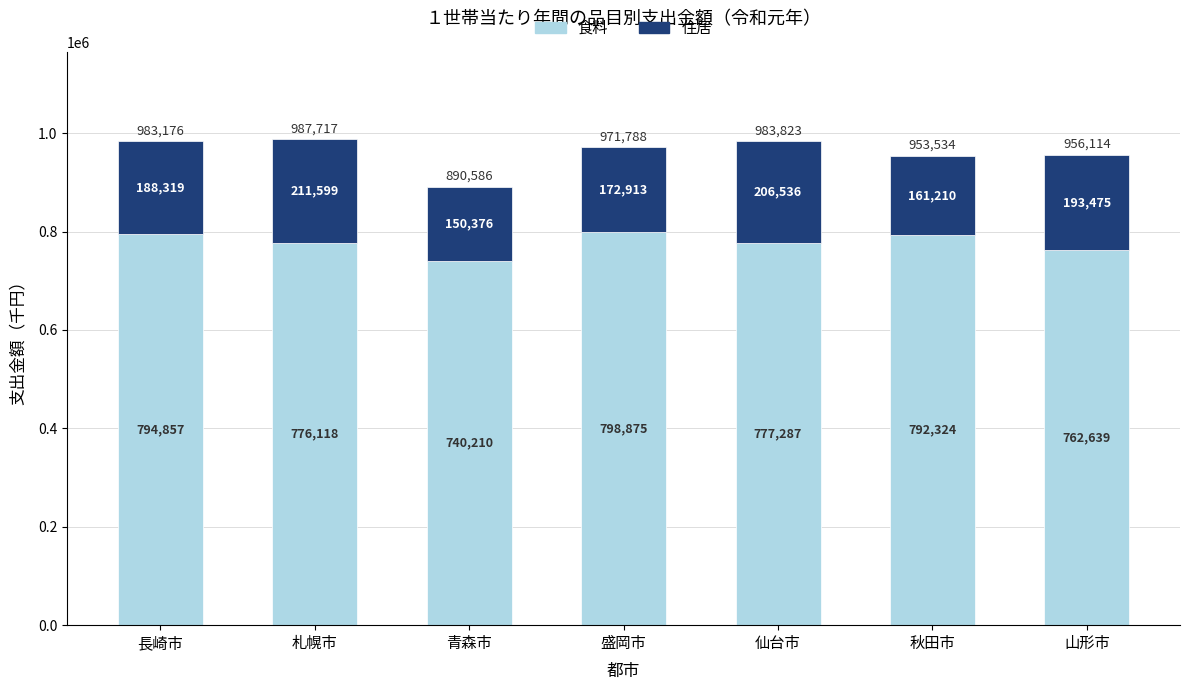

What is the average value of the 食料 series?

777473